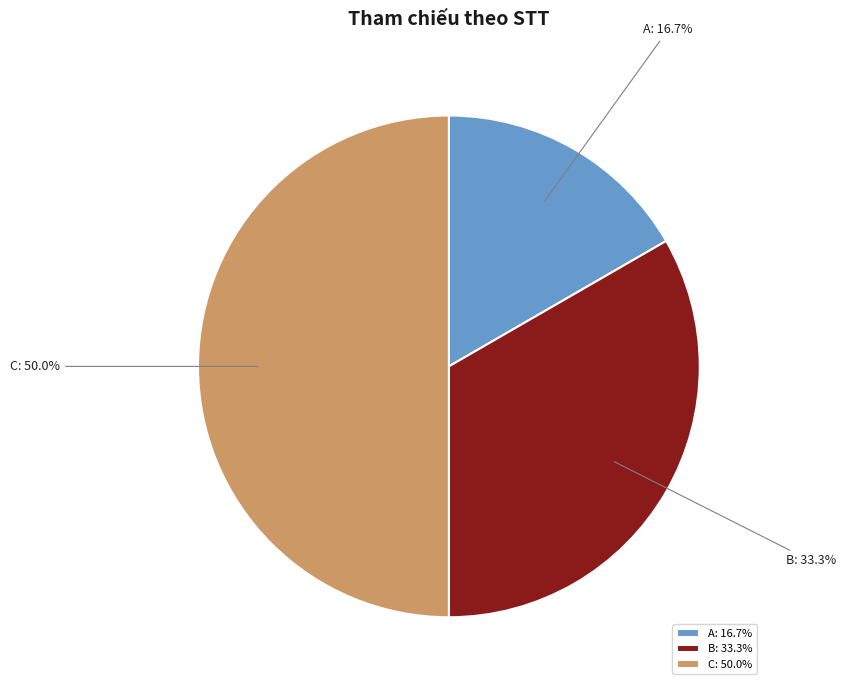

Count the number of slices in the pie.

3